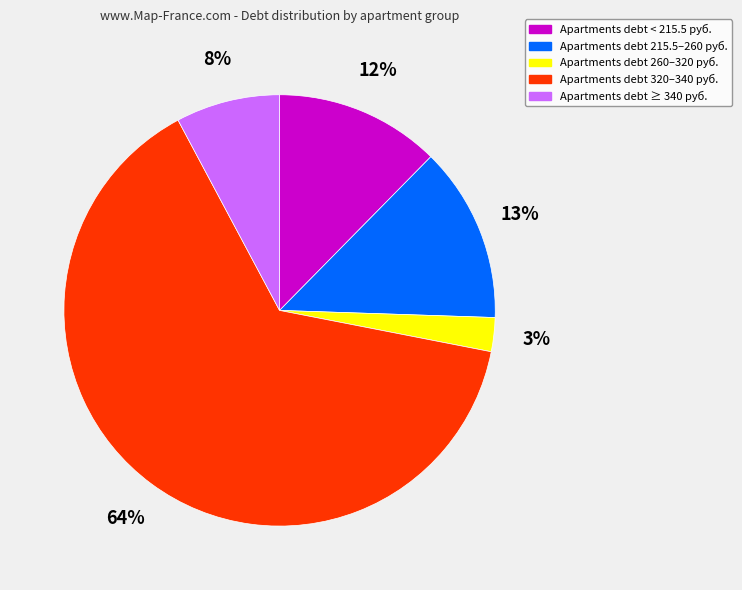

Count the number of slices in the pie.

5